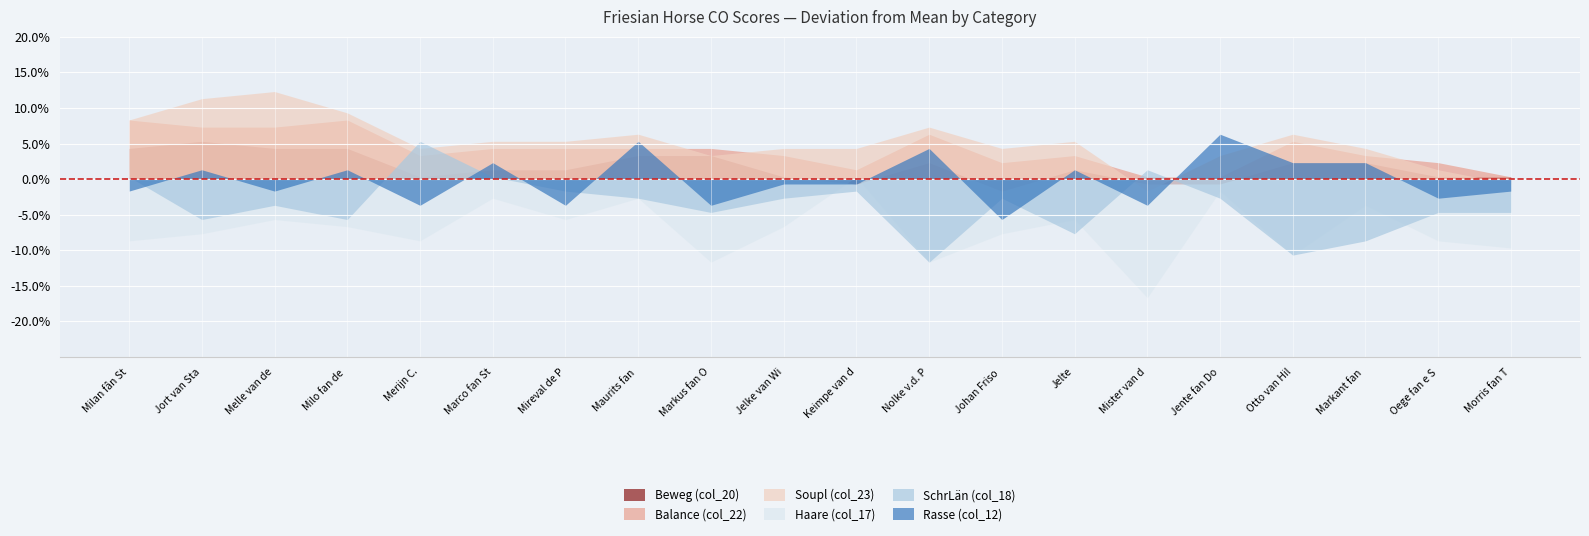

True or false: Beweg (col_20) has a value of 183 at Melle van de Hulshof.

False